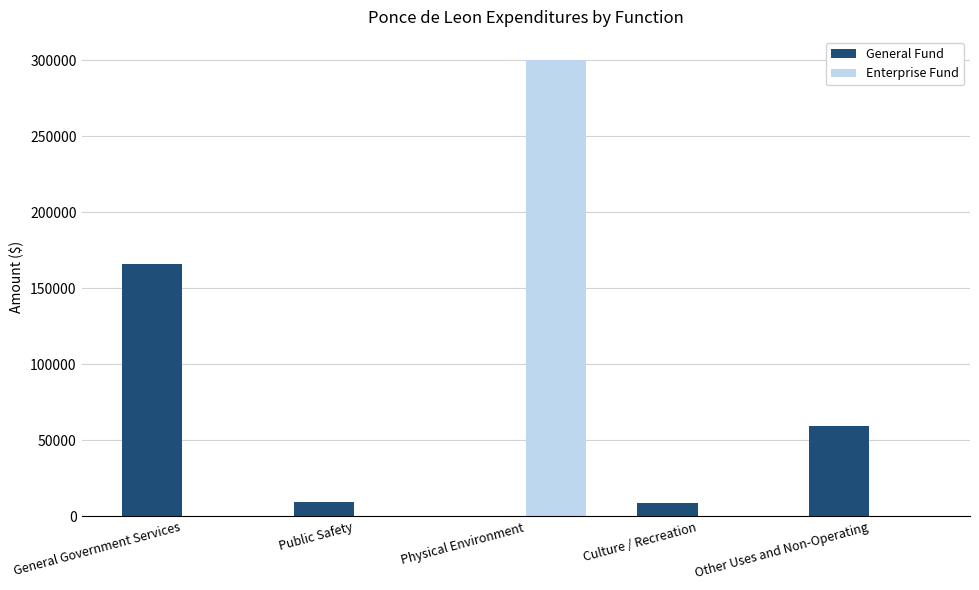

Which series has the widest spread of values?

Enterprise Fund